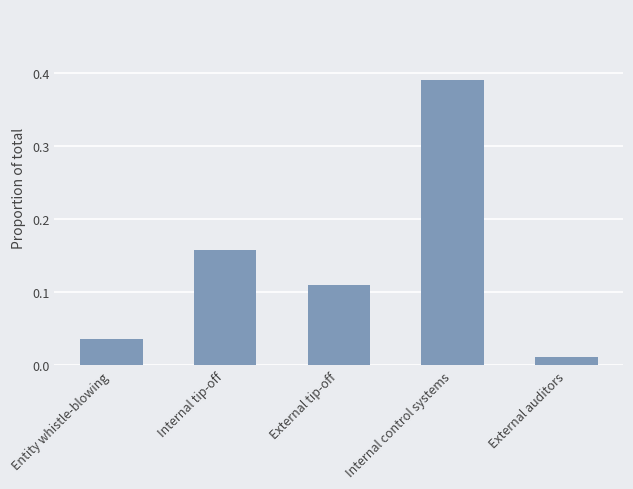

Which category has the lowest value across all series?

External auditors